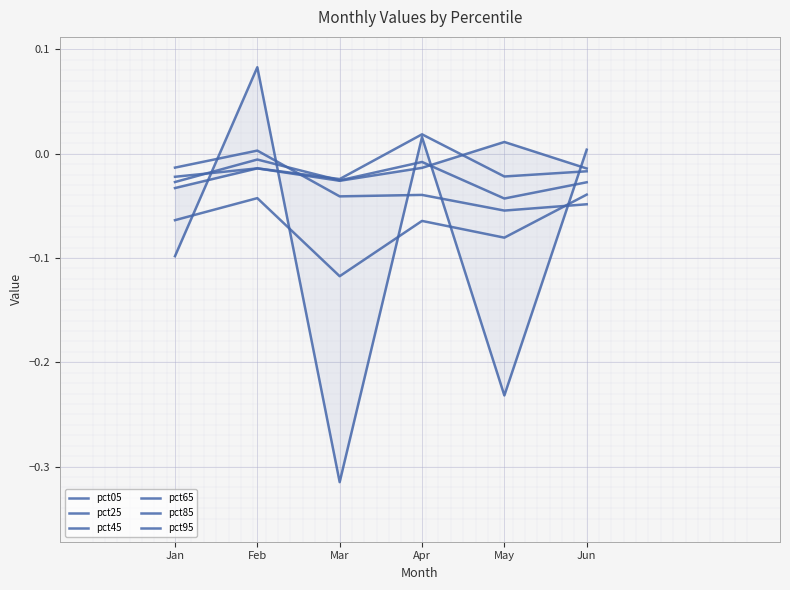

What is the value of the pct85 point at the 3rd from the left?

-0.1